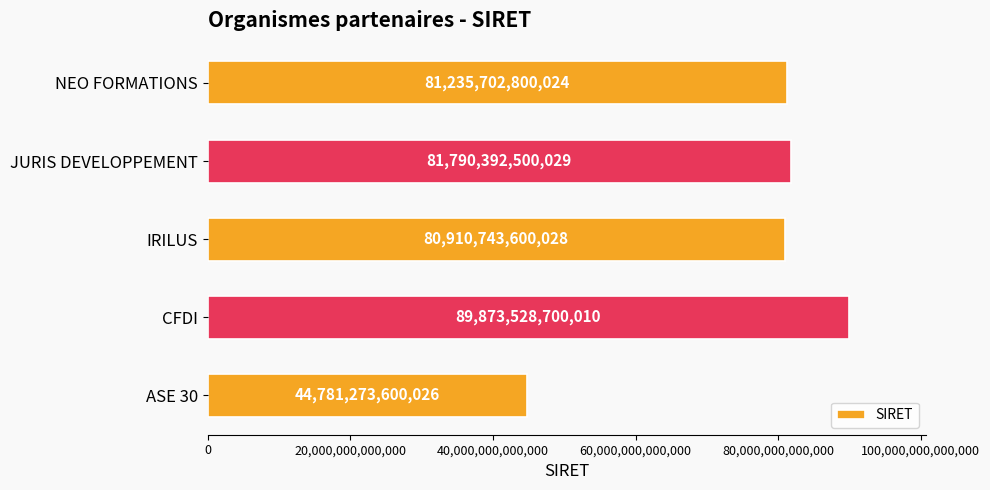

True or false: the data shows 64538374407999 at ASE 30.

False